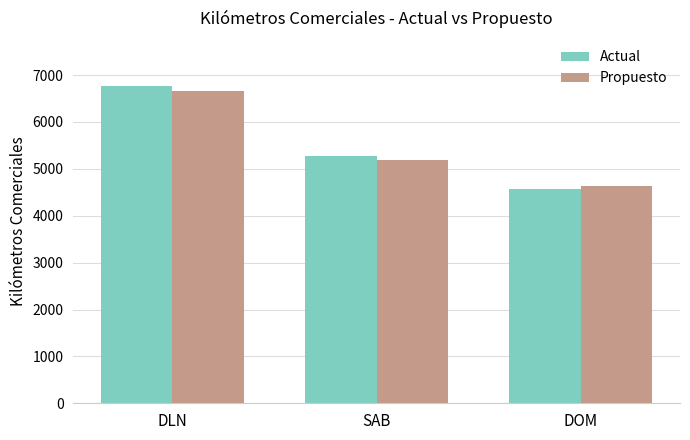

True or false: Propuesto has a value of 6797.6 at SAB.

False